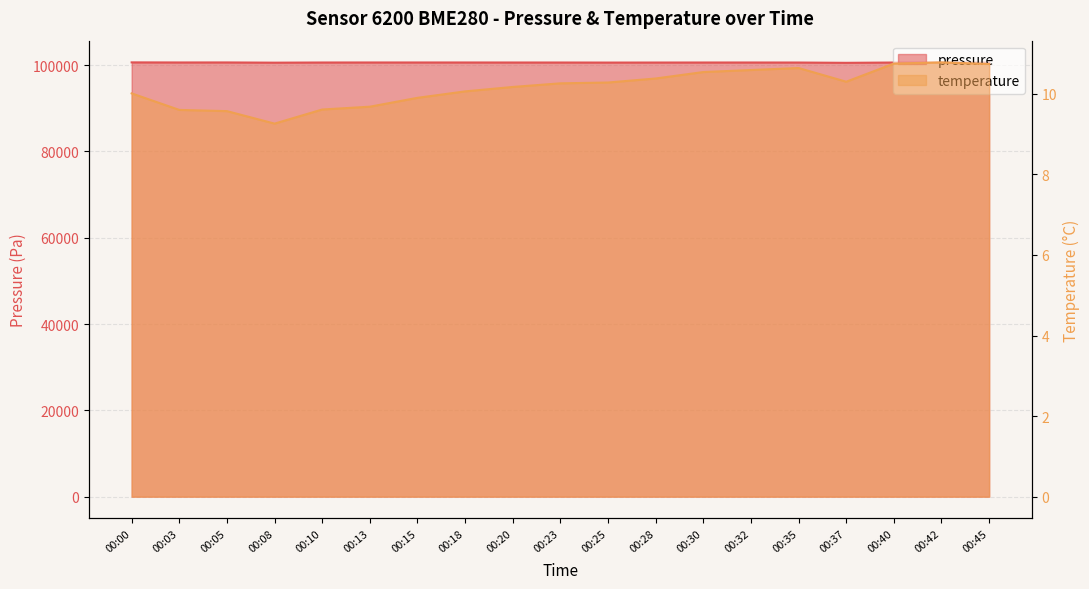

Reading left to right, extract all data points from this chart.

pressure: 100636.1	100615.9	100622.0	100570.6	100608.1	100614.2	100614.3	100612.6	100607.5	100605.8	100593.6	100600.6	100606.7	100608.4	100601.5	100533.7	100604.1	100605.0	100594.5
temperature: 10.0	9.6	9.6	9.3	9.6	9.7	9.9	10.1	10.2	10.3	10.3	10.4	10.5	10.6	10.6	10.3	10.8	10.8	10.7